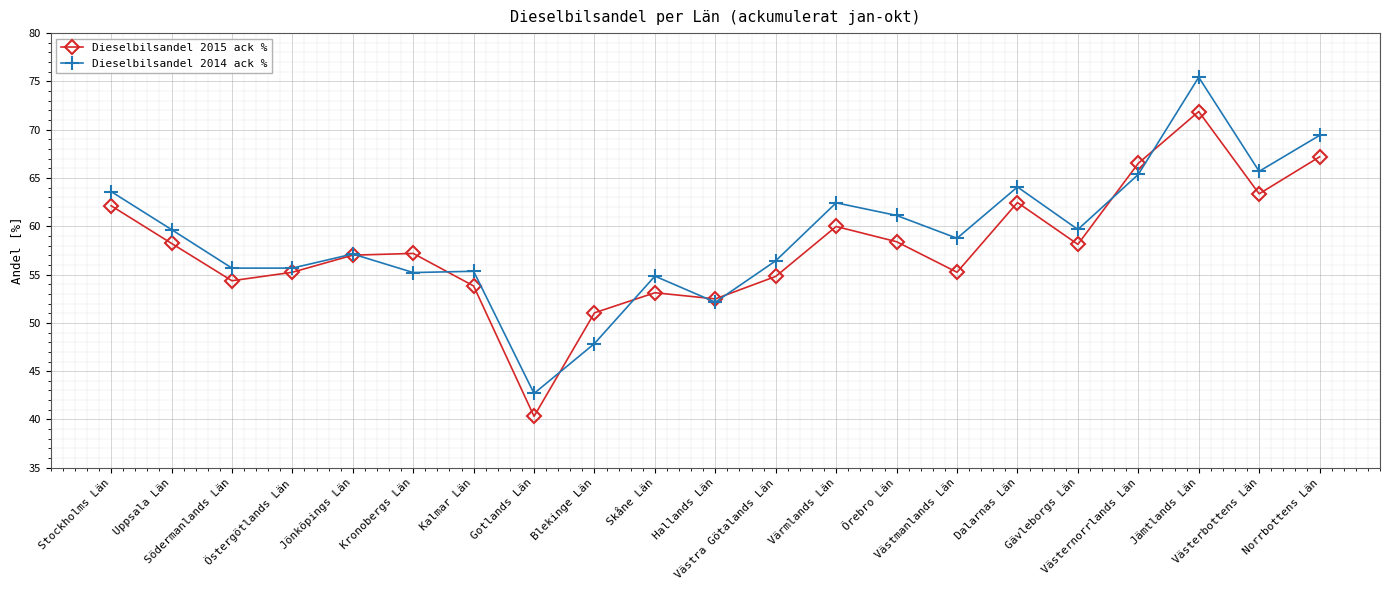

At which label is Dieselbilsandel 2014 ack % closest to 59?

Västmanlands Län